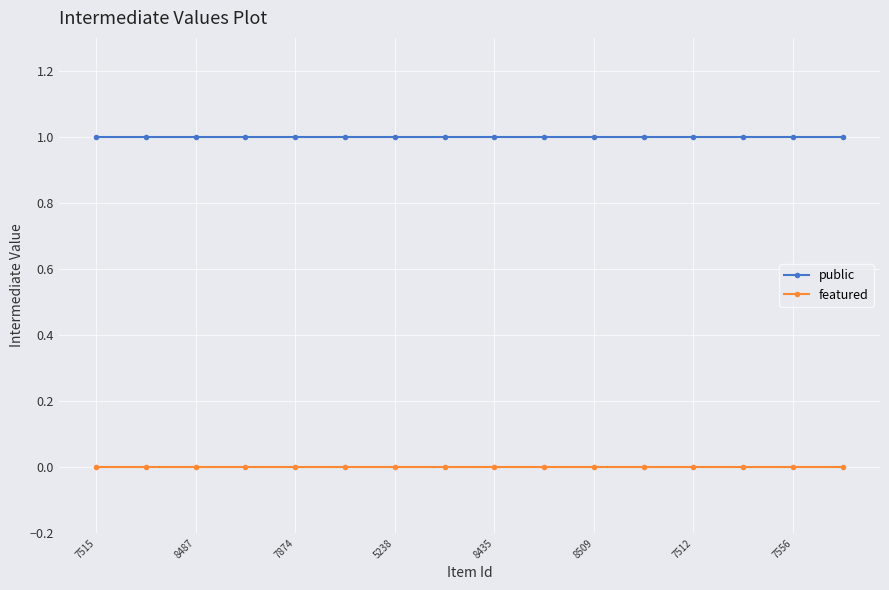

True or false: public and featured intersect in this chart.

False